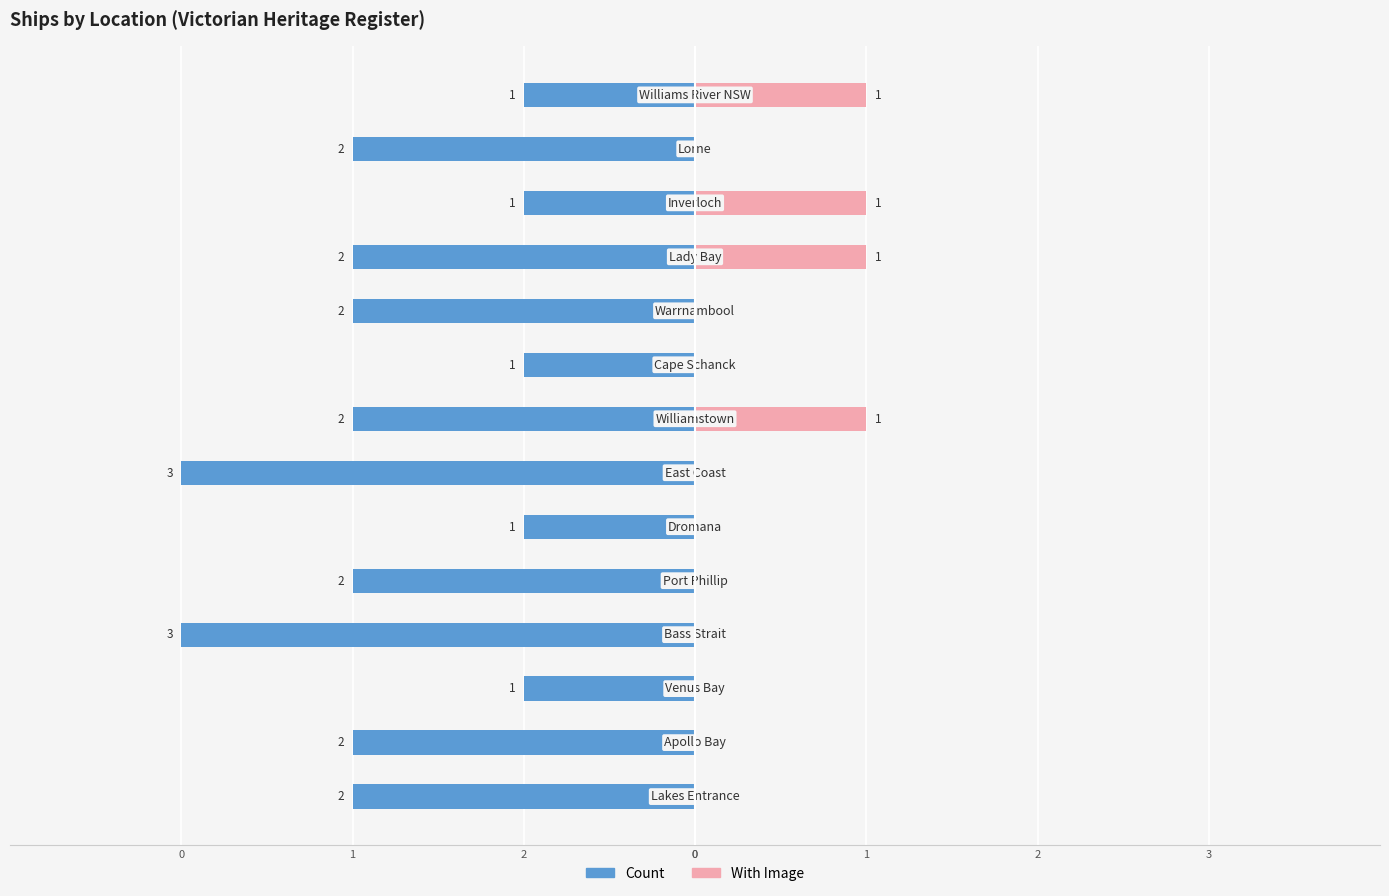

How many categories are shown in the chart?

14